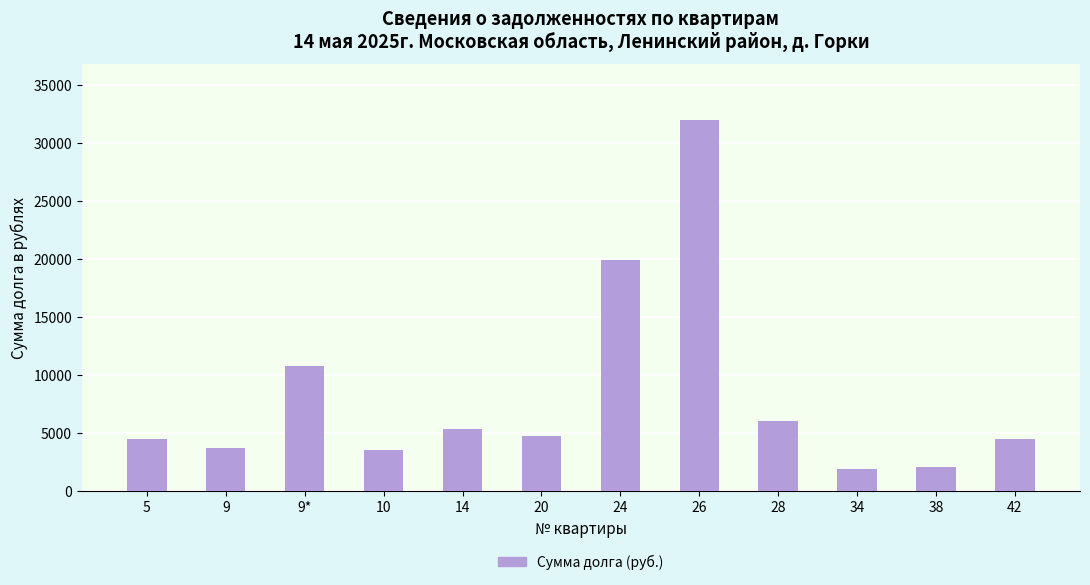

At which label is the value closest to 16918?

24